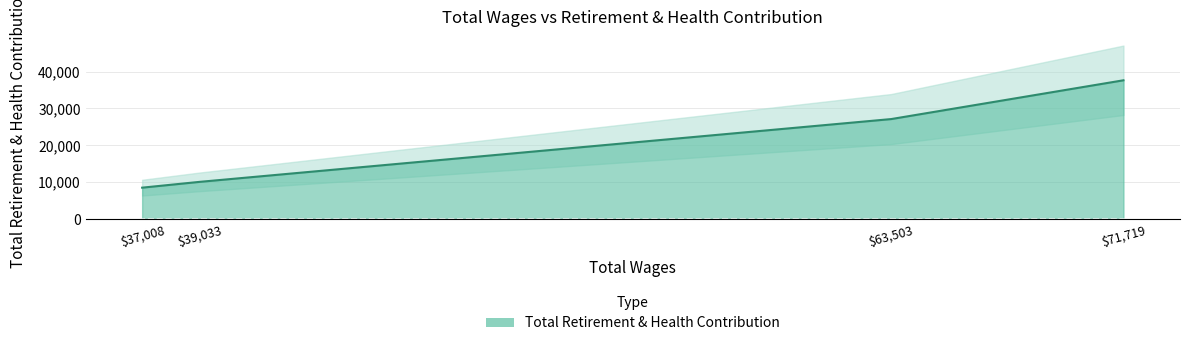

What is the average value?

20846